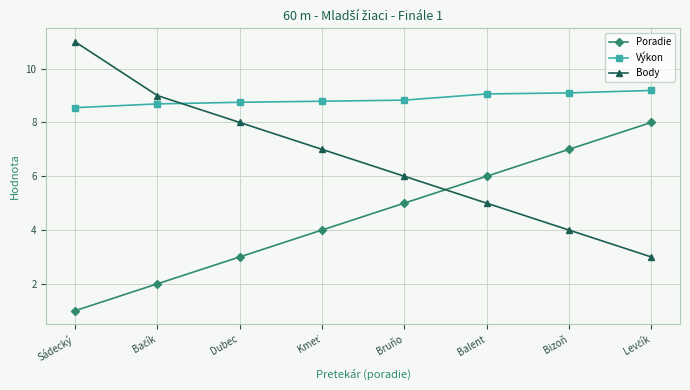

Reading right to left, transcribe all the data shown in this chart.

Poradie: 8.0	7.0	6.0	5.0	4.0	3.0	2.0	1.0
Výkon: 9.2	9.1	9.1	8.8	8.8	8.8	8.7	8.6
Body: 3.0	4.0	5.0	6.0	7.0	8.0	9.0	11.0